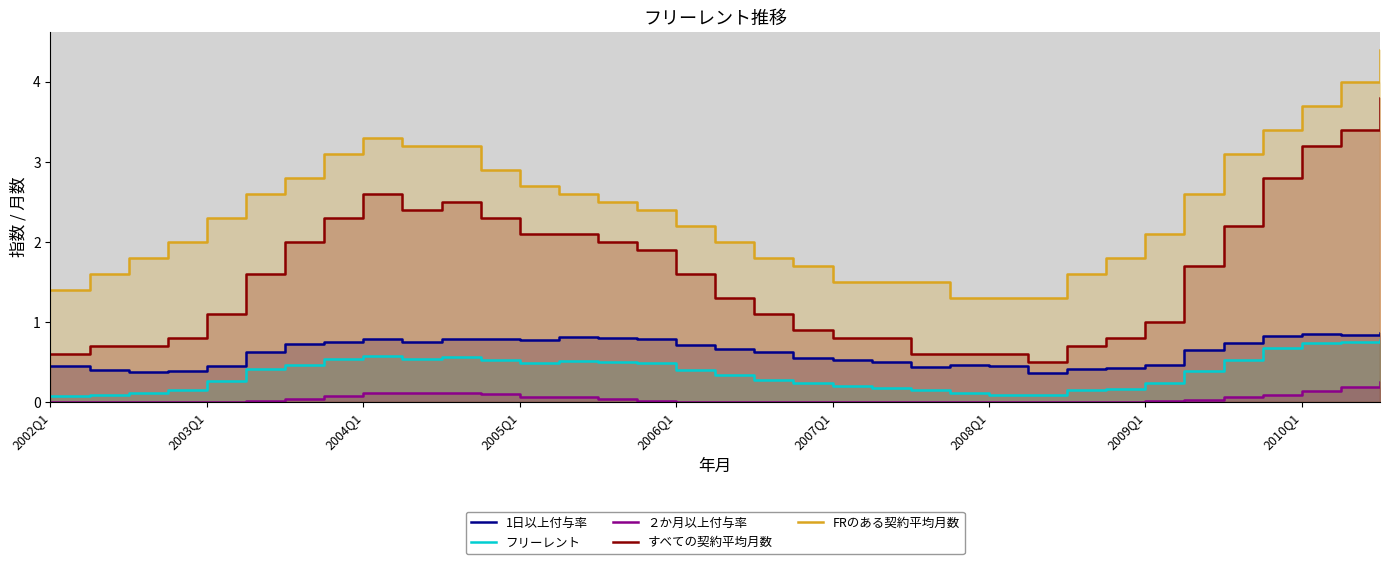

At which category does the chart reach its peak across all series?

34